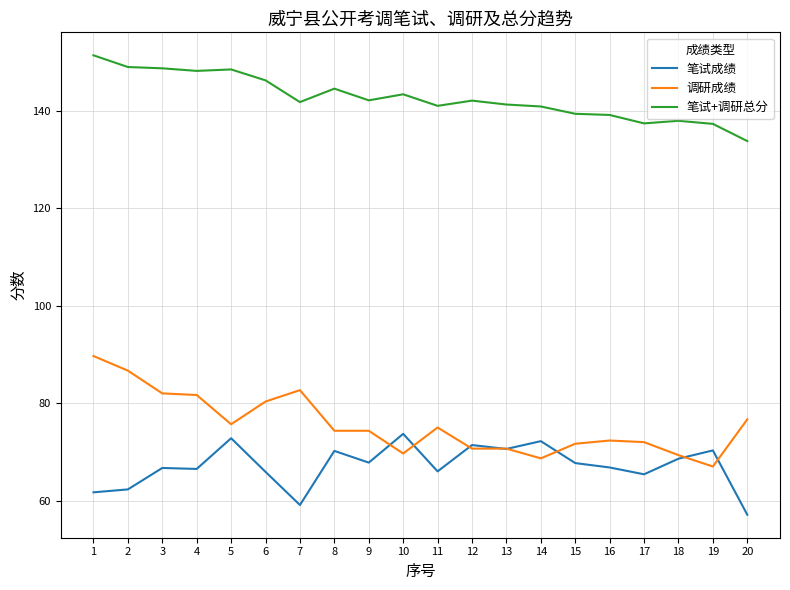

True or false: 笔试成绩 and 笔试+调研总分 cross at least once.

False